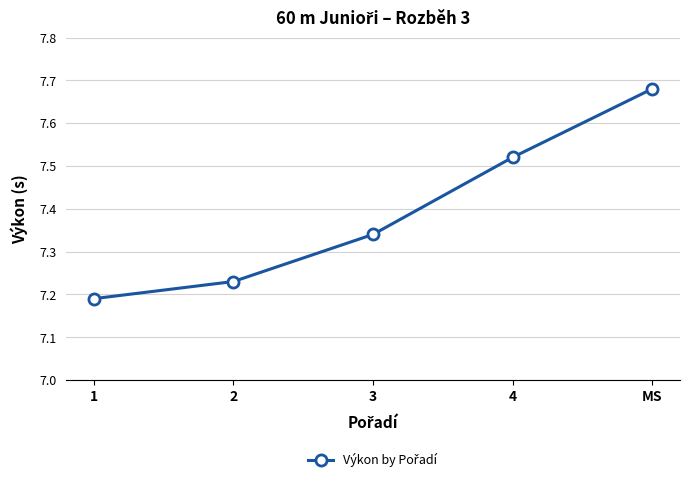

Rank the categories by value from highest to lowest.

MS, 4, 3, 2, 1